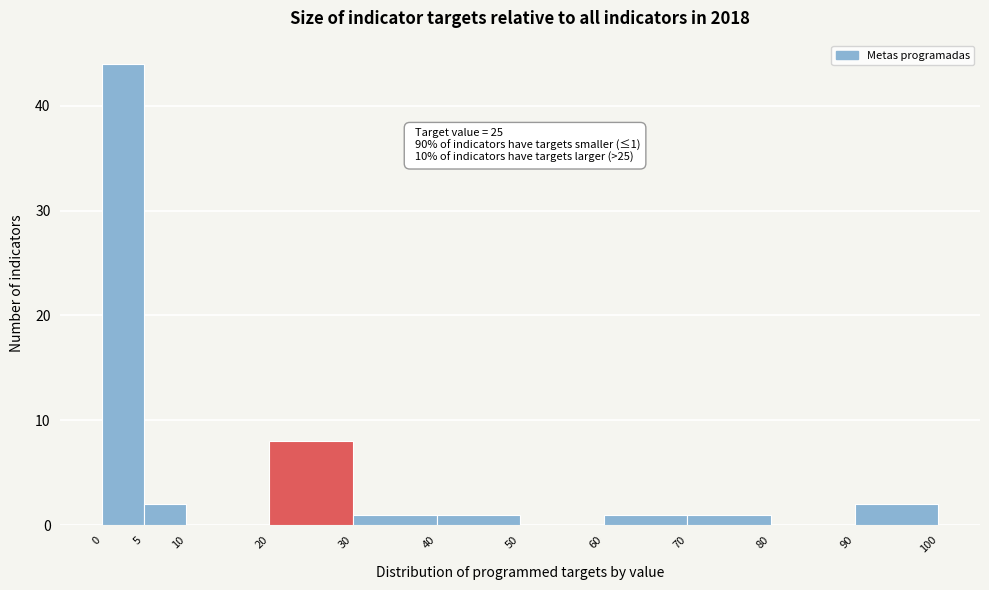

Which range on the x-axis has the tallest bar?

0 to 5